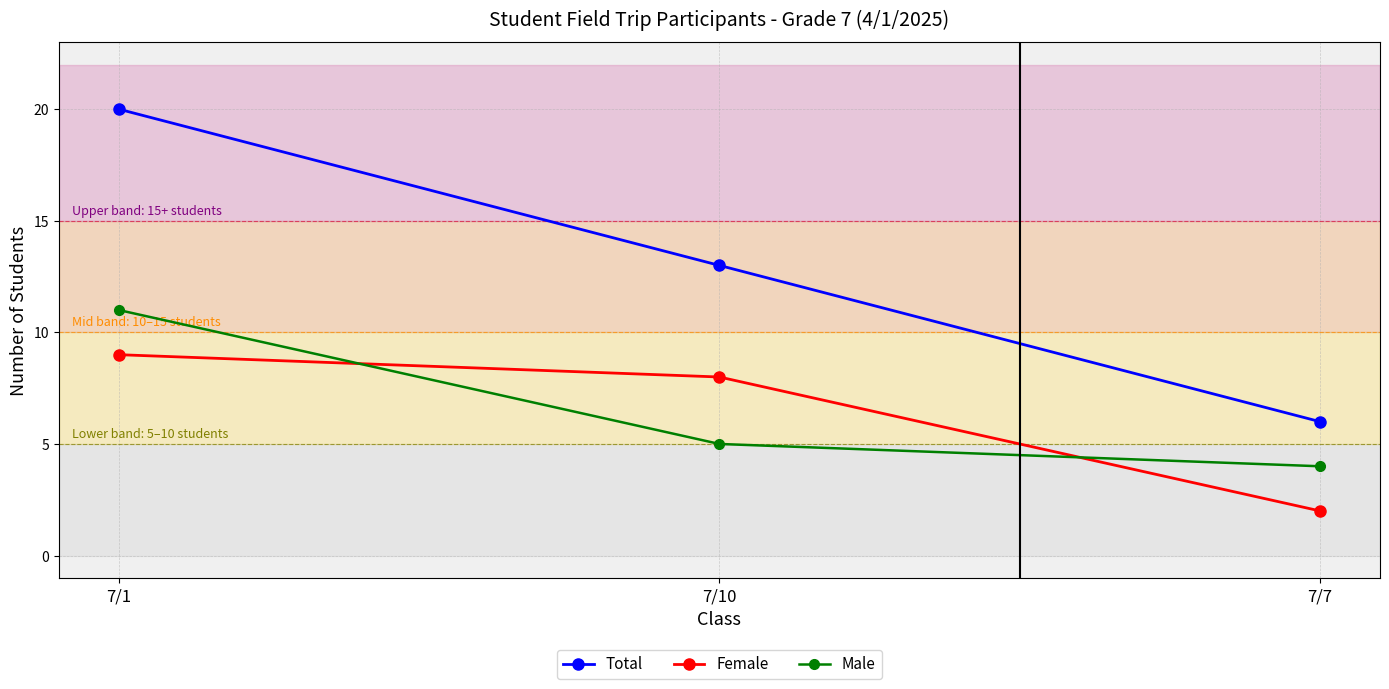

What is the label of the 3rd point from the left?

7/7